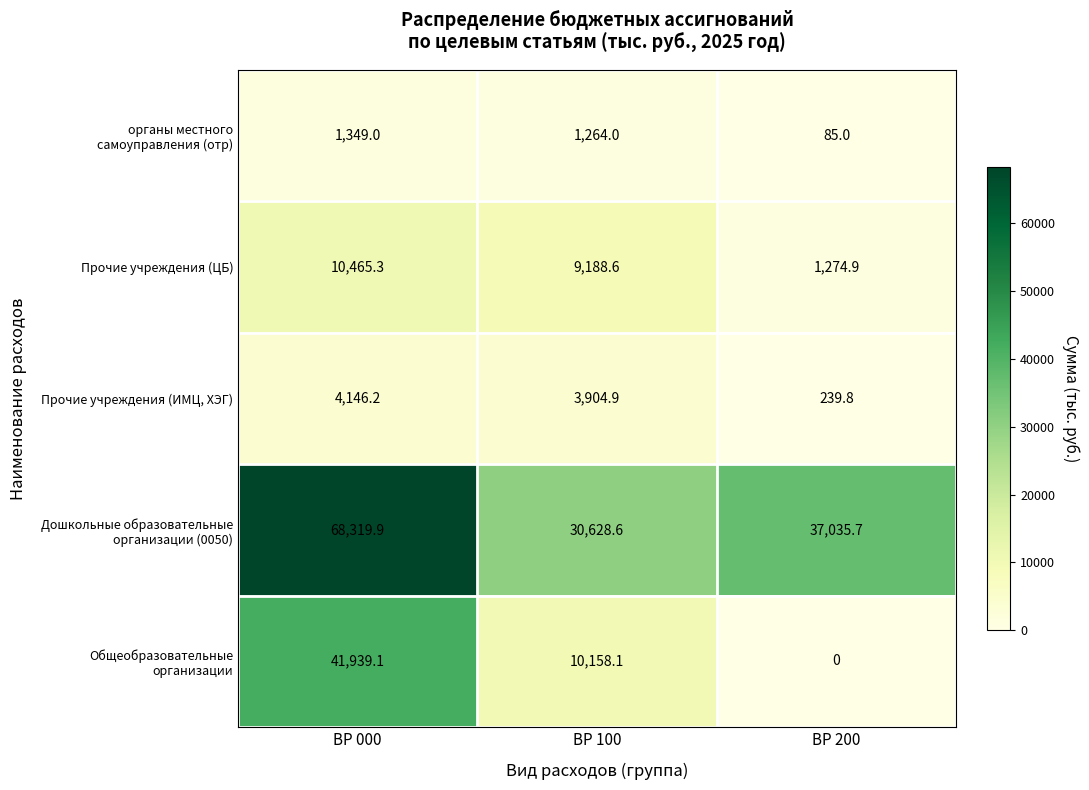

What is the difference between the maximum and minimum values in the Прочие учреждения (ИМЦ, ХЭГ) series?

3906.4